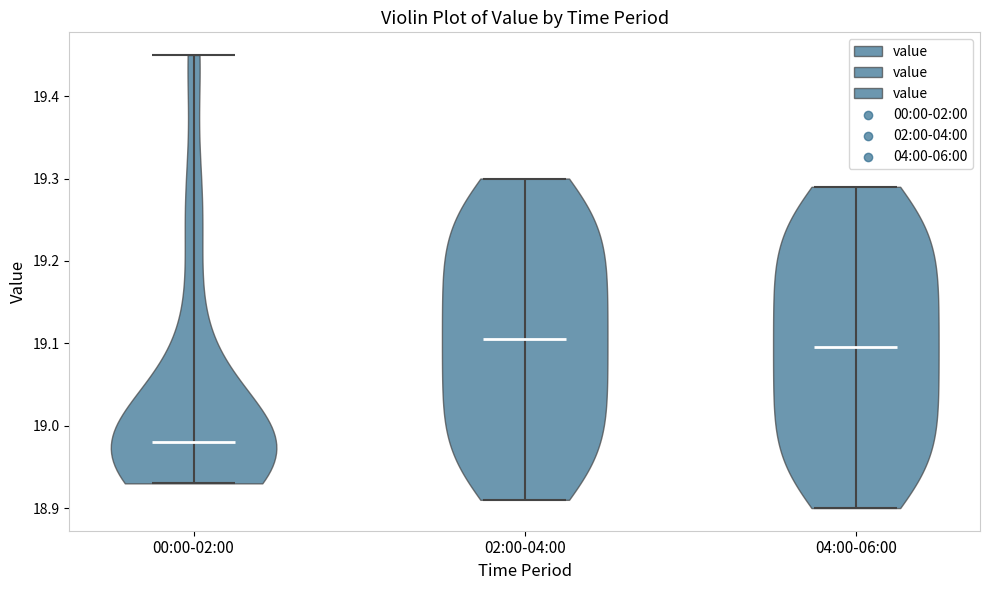

Reading left to right, read every violin against the y-axis: where its median line is, and the lowest and highest points it reaches. The values are not printed on the chart, so give them approximately, as read against the axis.

00:00-02:00: median line 18.98, lowest point 18.93, highest point 19.45
02:00-04:00: median line 19.11, lowest point 18.91, highest point 19.30
04:00-06:00: median line 19.10, lowest point 18.90, highest point 19.29